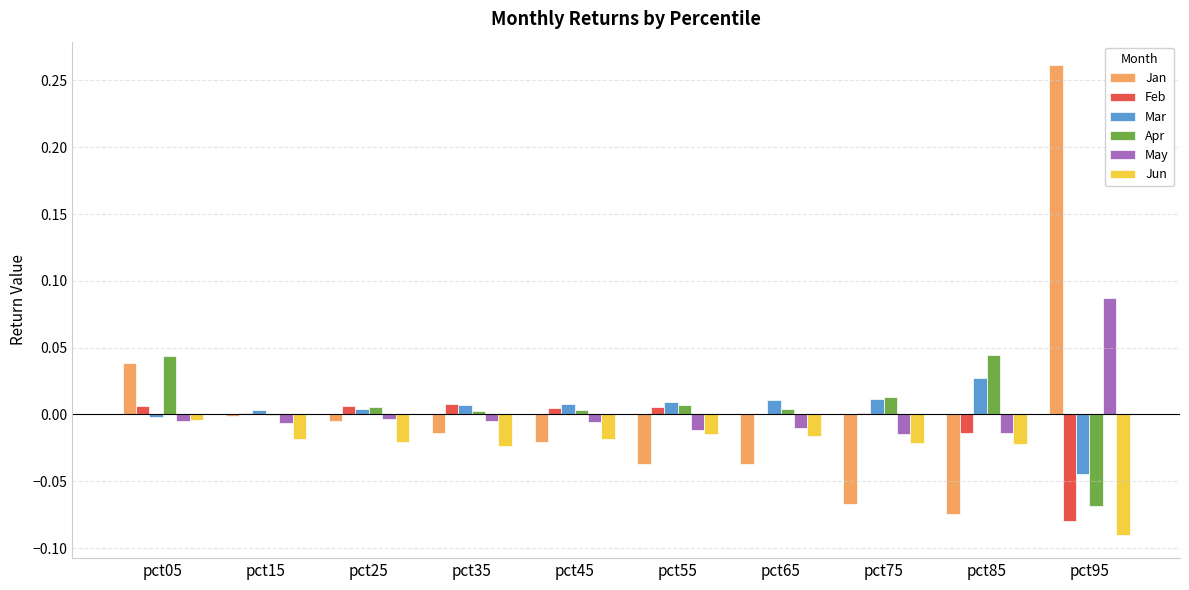

Is the value of May at pct45 greater than the value of Jan at pct45?

Yes